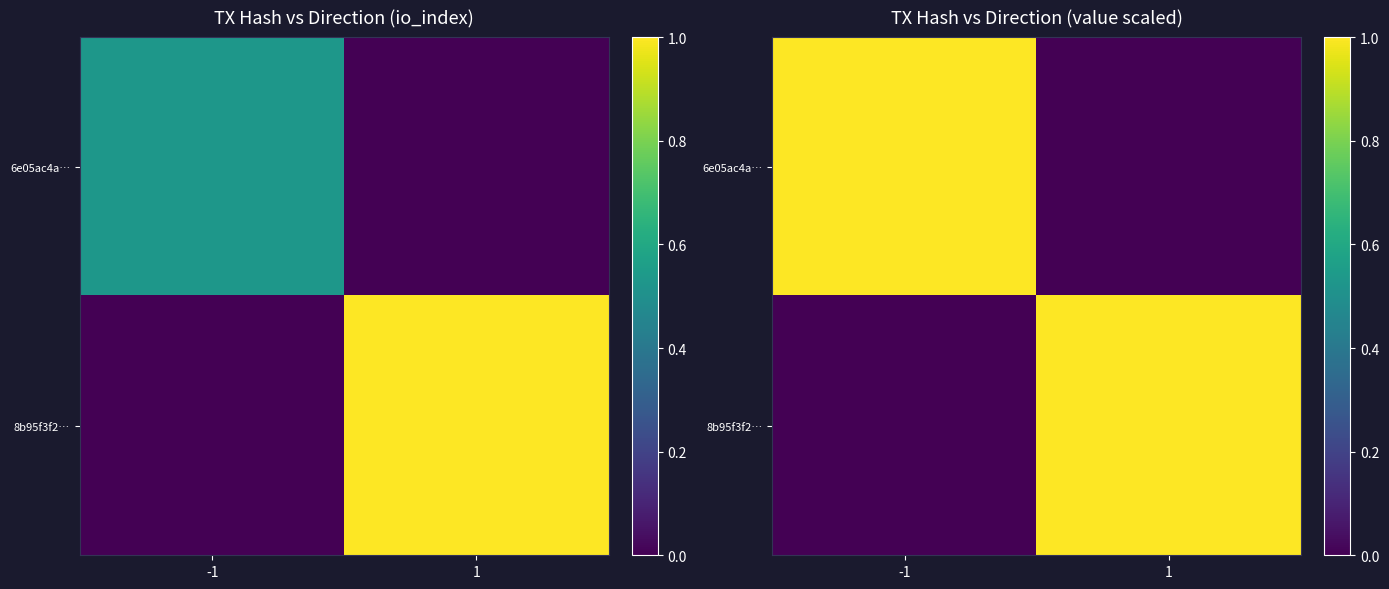

Rank the series by their maximum value, from lowest to highest.

6e05ac4a…, 8b95f3f2…